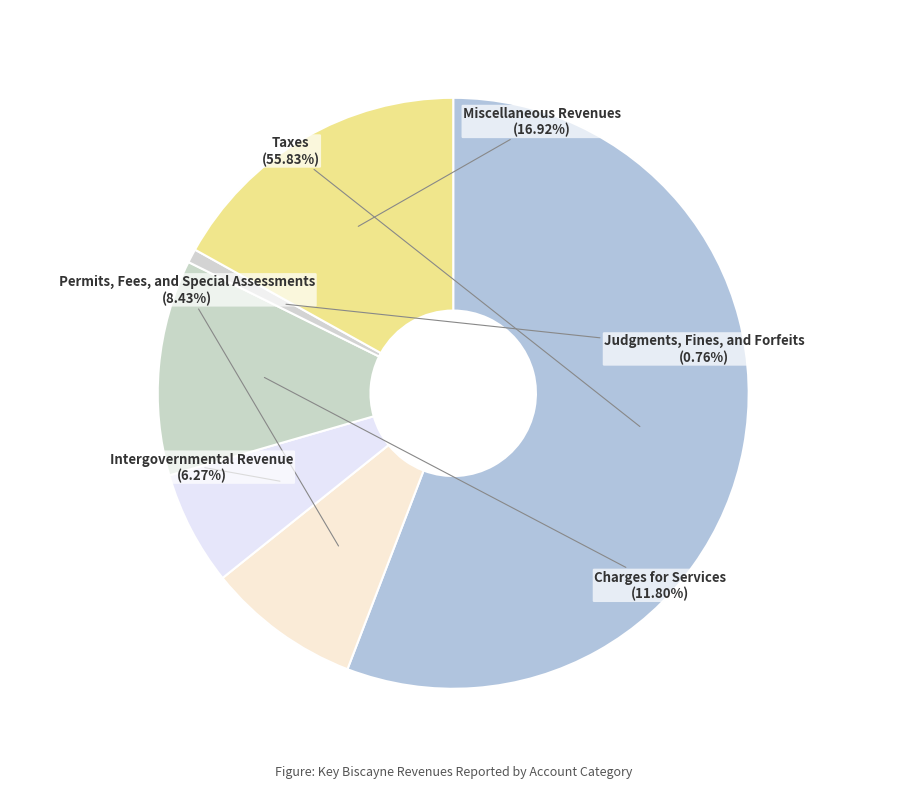

To the nearest percent, what is the combined percentage of Judgments, Fines, and Forfeits and Charges for Services?

13%